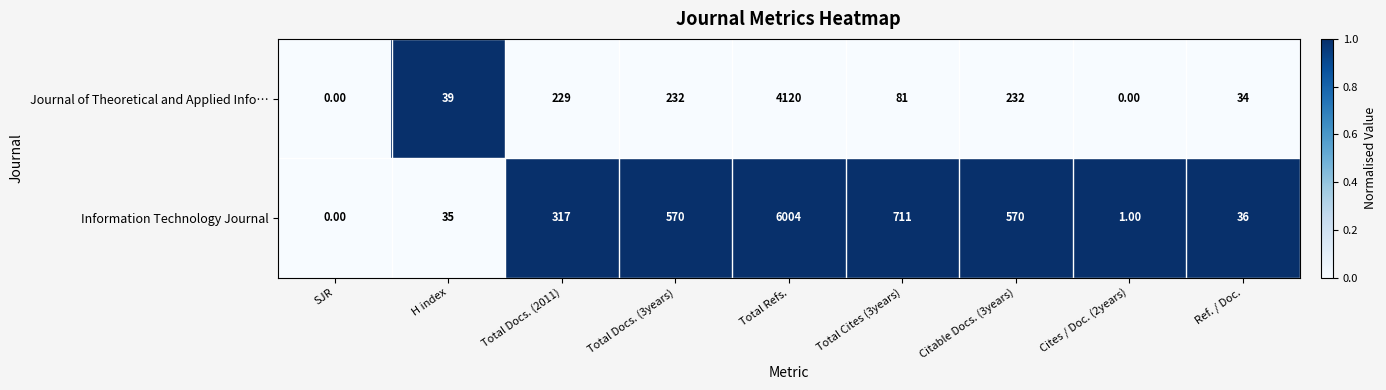

Which series has the widest spread of values?

Information Technology Journal